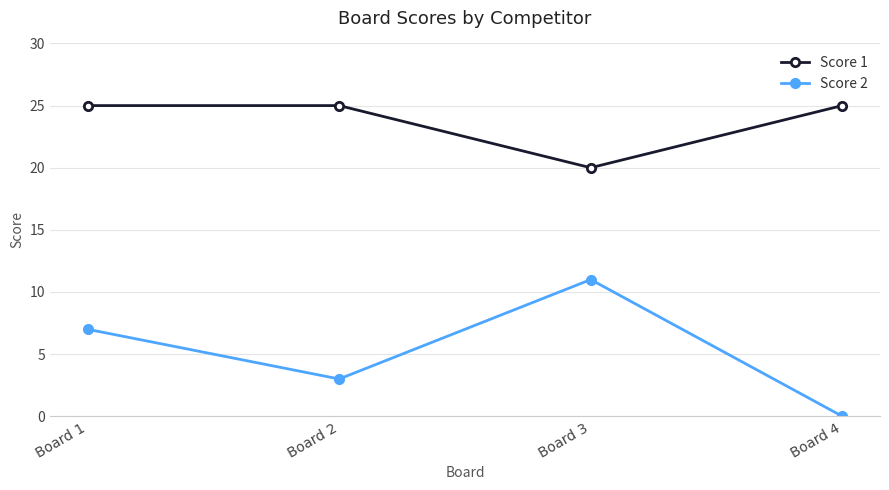

Reading left to right, transcribe all the data shown in this chart.

Score 1: Board 1=25	Board 2=25	Board 3=20	Board 4=25
Score 2: Board 1=7	Board 2=3	Board 3=11	Board 4=0